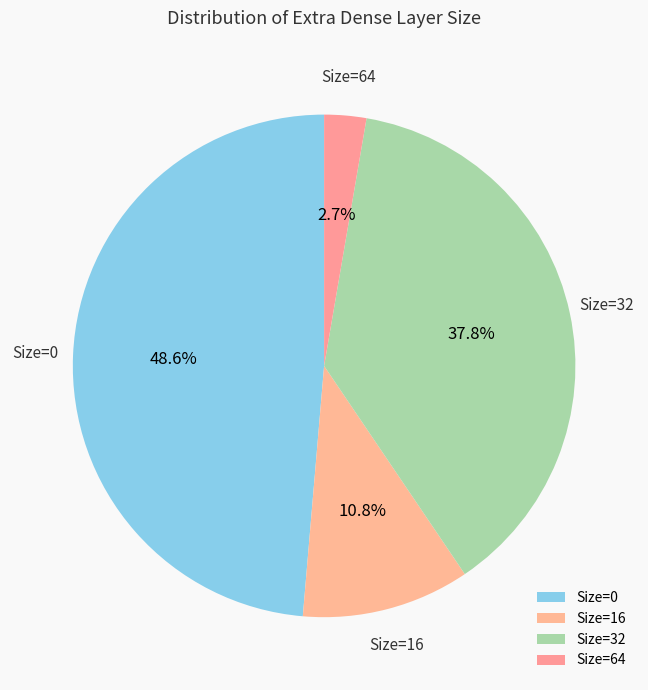

How many segments does this pie chart have?

4